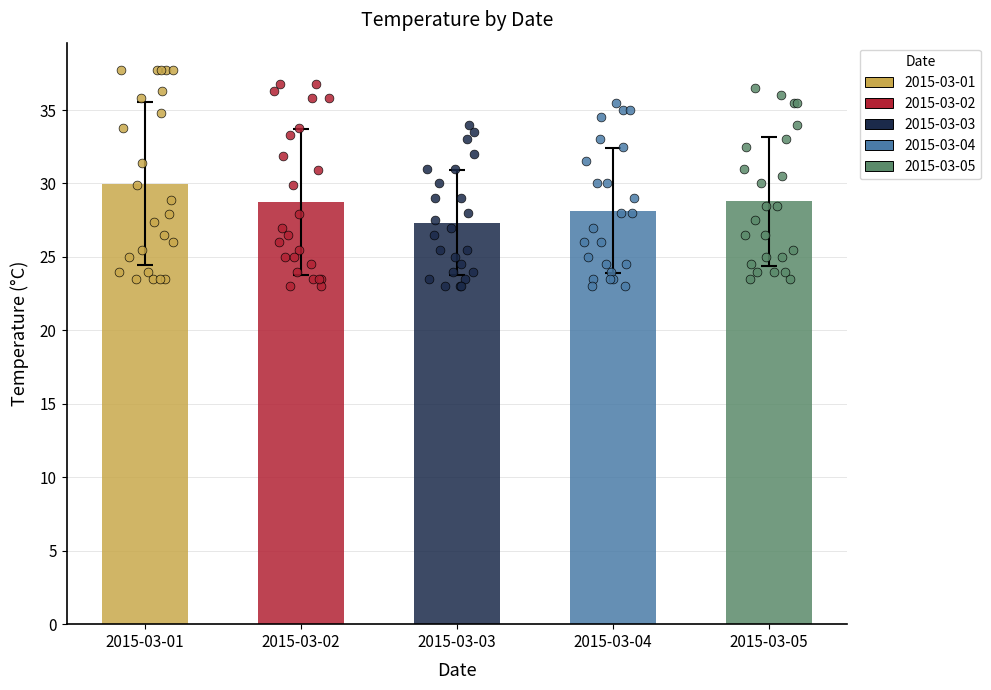

Which series has the largest total across all categories?

2015-03-01